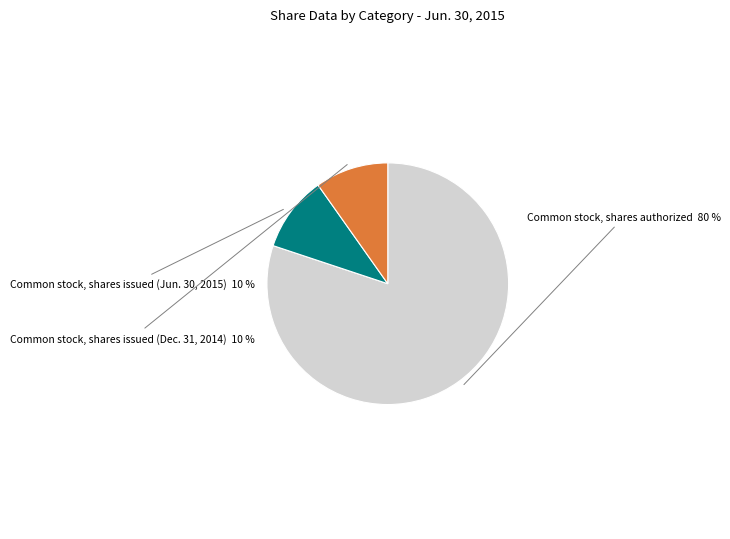

The Common stock, shares issued (Dec. 31, 2014) slice represents 10% of the pie. True or false?

True